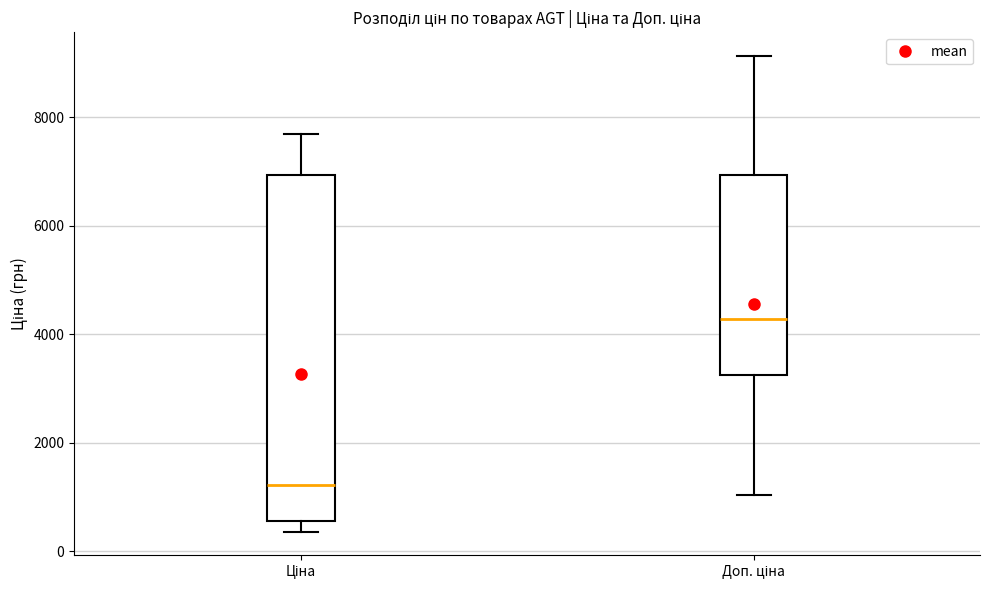

Where does the upper whisker of the box for Ціна end on the y-axis? The values are not printed on the chart, so give them approximately, as read against the axis.

7600